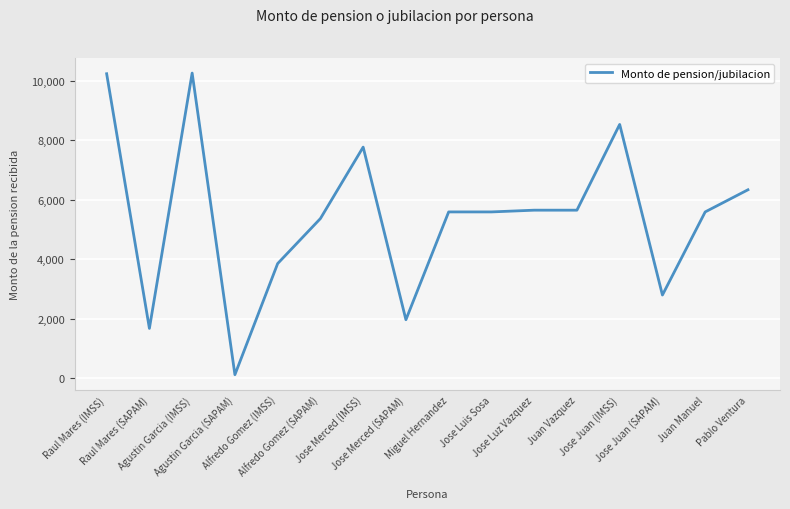

What is the greatest value displayed?

10249.5